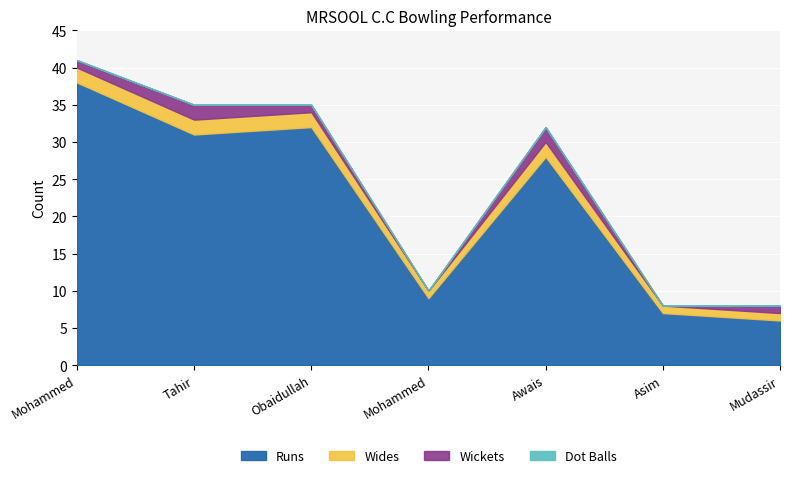

True or false: Dot Balls and Runs cross at least once.

False